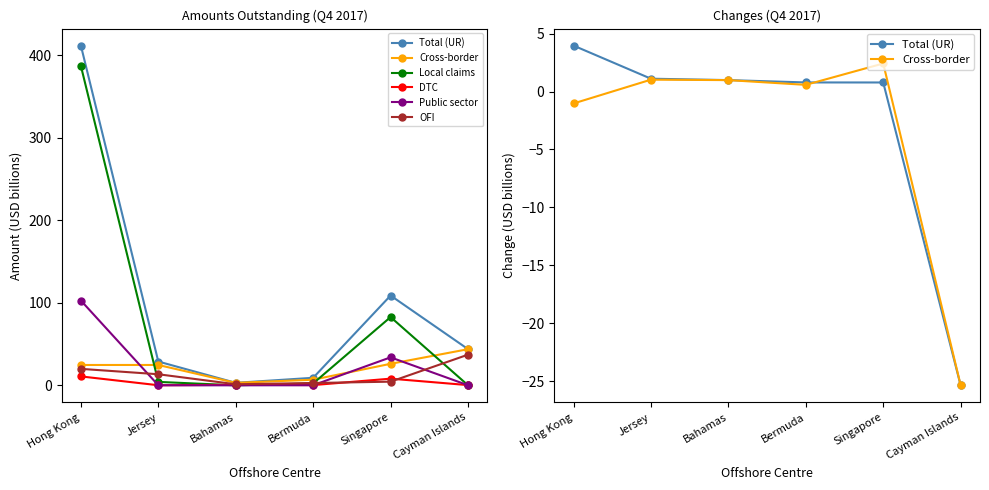

Is the value of Total (UR) at Bahamas greater than the value of Local claims at Hong Kong?

No